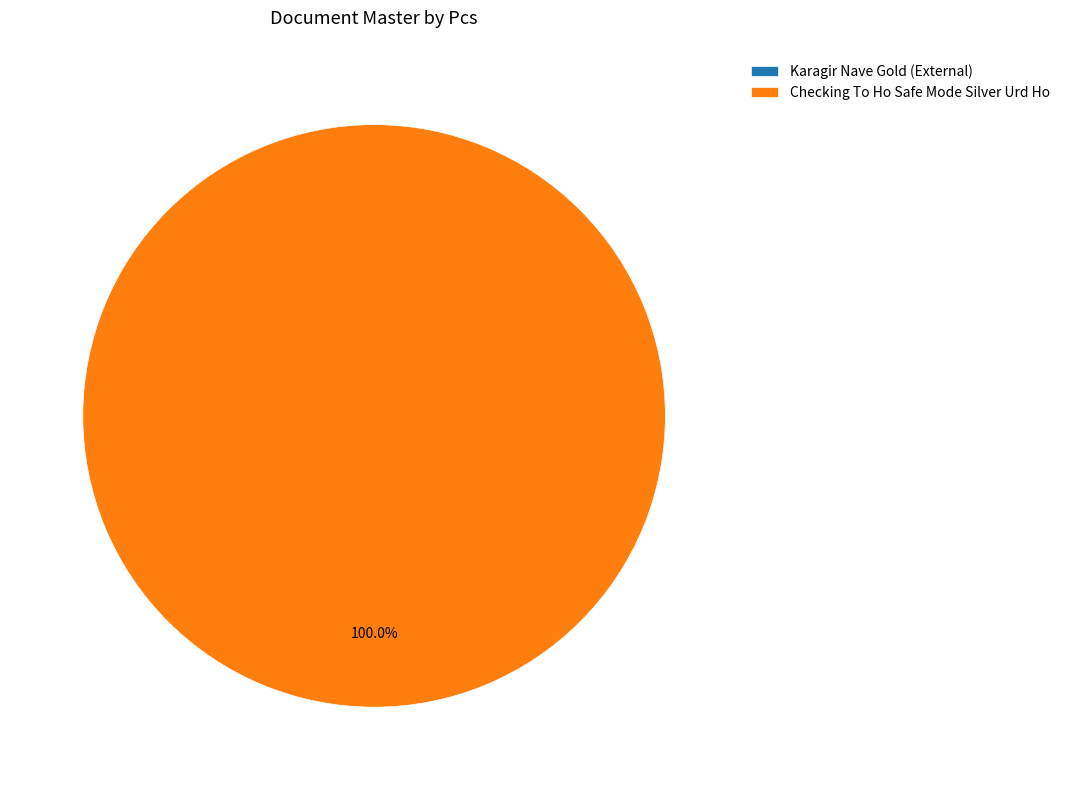

True or false: Checking To Ho Safe Mode Silver Urd Ho accounts for 99% of the total.

False